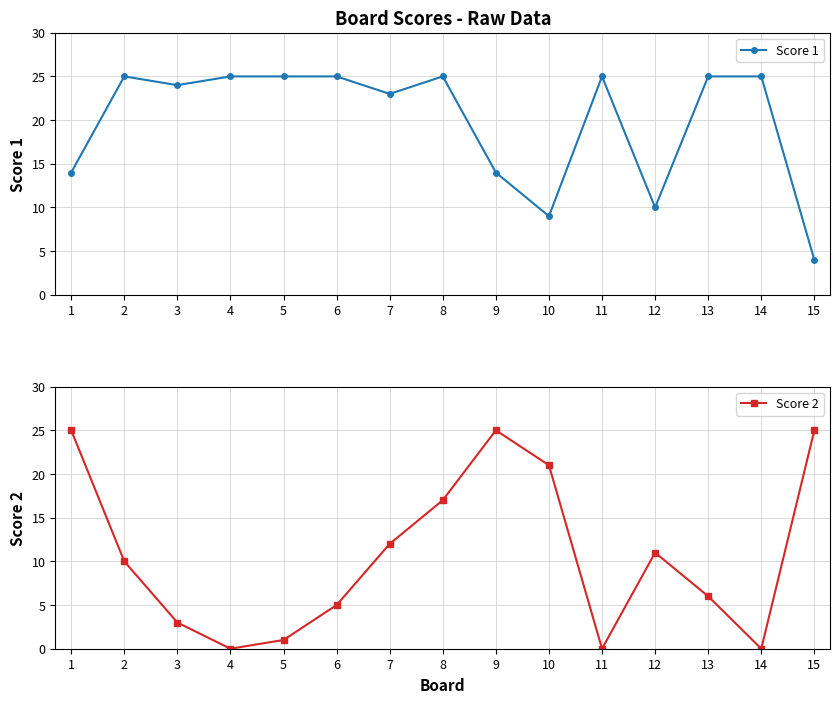

Which series has the largest range (max minus min)?

Score 2